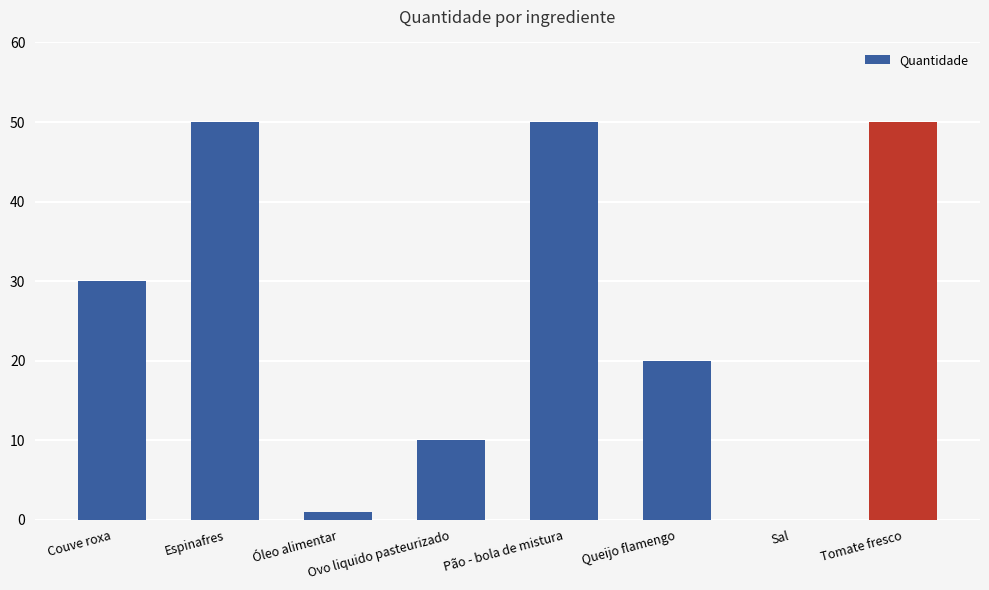

What is the sum of all values?

211.1